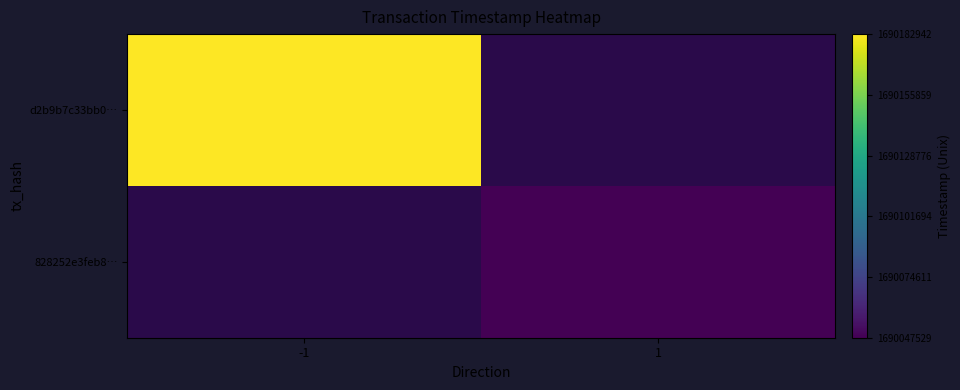

How many values in d2b9b7c33bb0… are above zero?

1